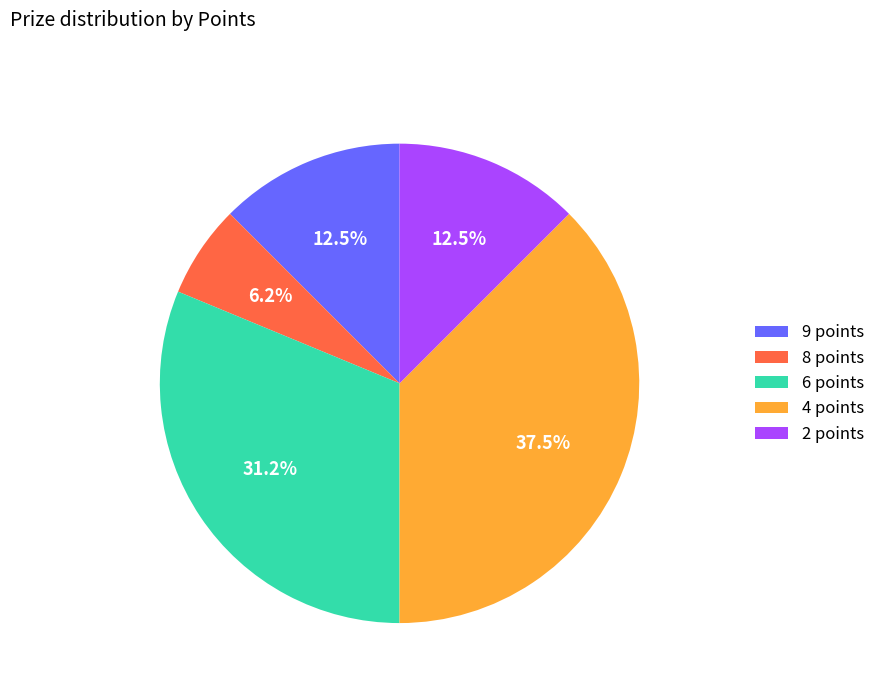

Do 9 points and 6 points together represent more than half of the pie?

No